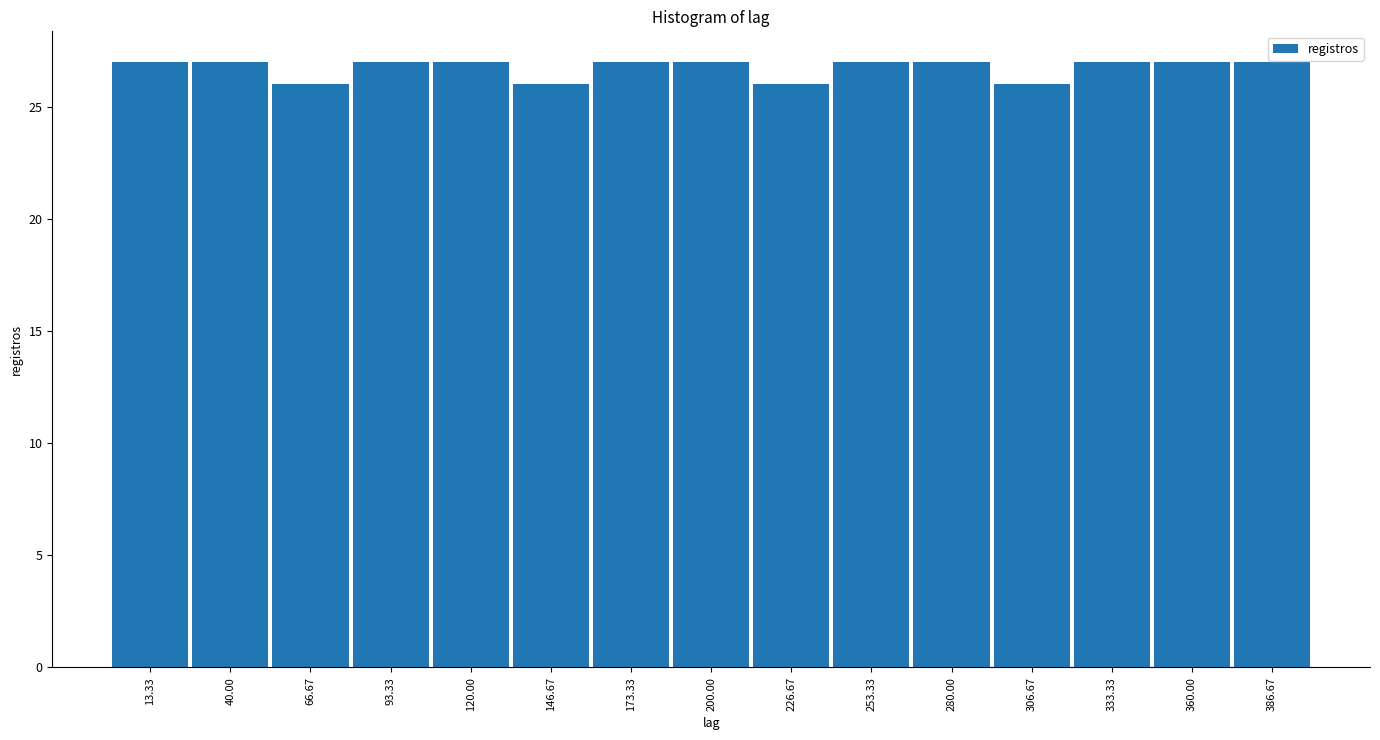

Reading left to right, transcribe this chart: for each bar, give the range it covers on the x-axis and its height. Neither the bar edges nor the heights are printed on the chart, so give them approximately, as read against the axes.

0 to 25: 27
25 to 55: 27
55 to 80: 26
80 to 105: 27
105 to 135: 27
135 to 160: 26
160 to 185: 27
185 to 215: 27
215 to 240: 26
240 to 265: 27
265 to 295: 27
295 to 320: 26
320 to 345: 27
345 to 375: 27
375 to 400: 27